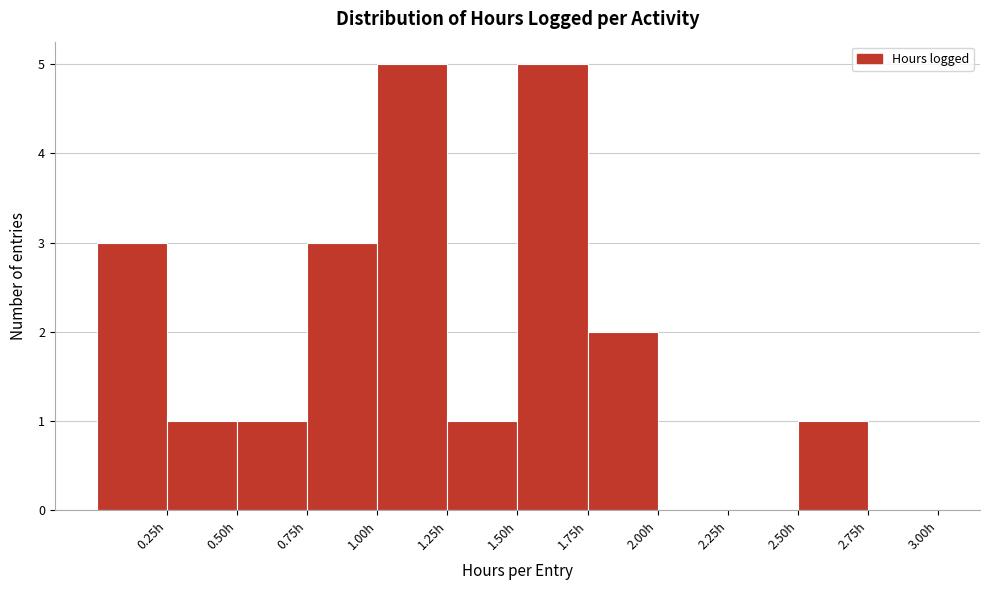

Reading left to right, list every bar in this chart as the range it spans on the x-axis followed by its height. The values are not printed on the chart, so give them approximately, as read against the axis.

0.00 to 0.25: 3
0.25 to 0.50: 1
0.50 to 0.75: 1
0.75 to 1.00: 3
1.00 to 1.25: 5
1.25 to 1.50: 1
1.50 to 1.75: 5
1.75 to 2.00: 2
2.00 to 2.25: 0
2.25 to 2.50: 0
2.50 to 2.75: 1
2.75 to 3.00: 0